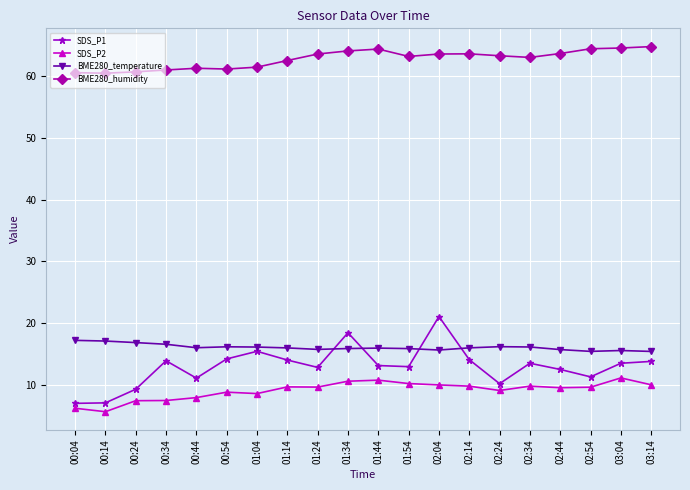

What is the sum of all SDS_P2 values?

183.2